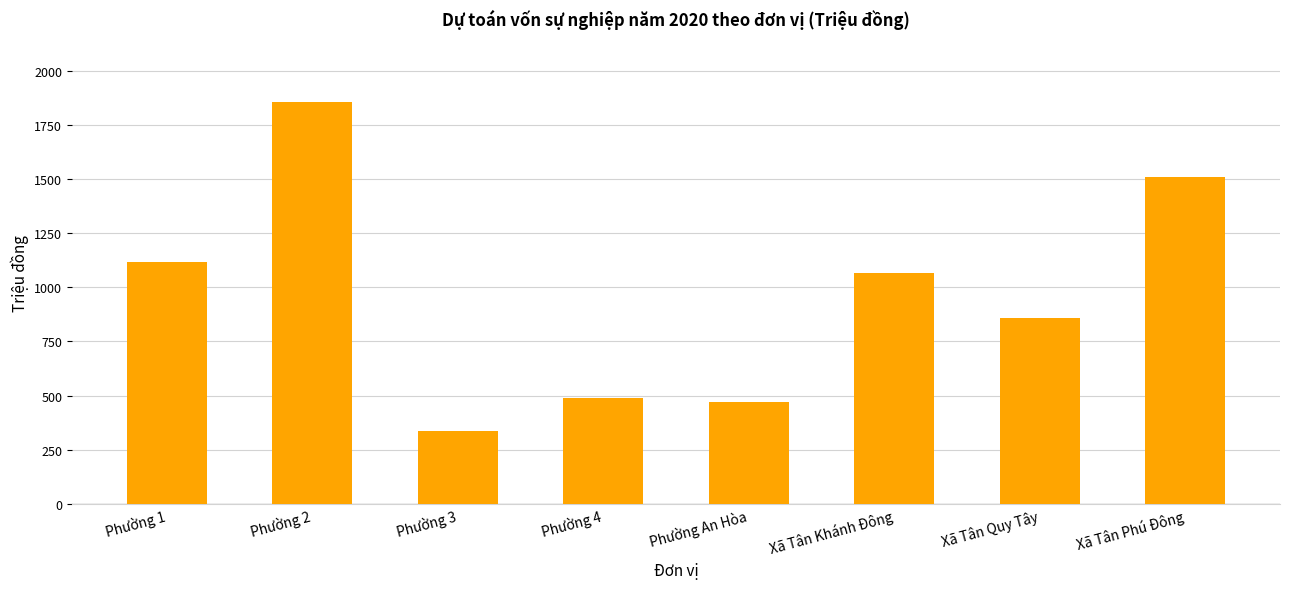

How many bars are there in total?

8